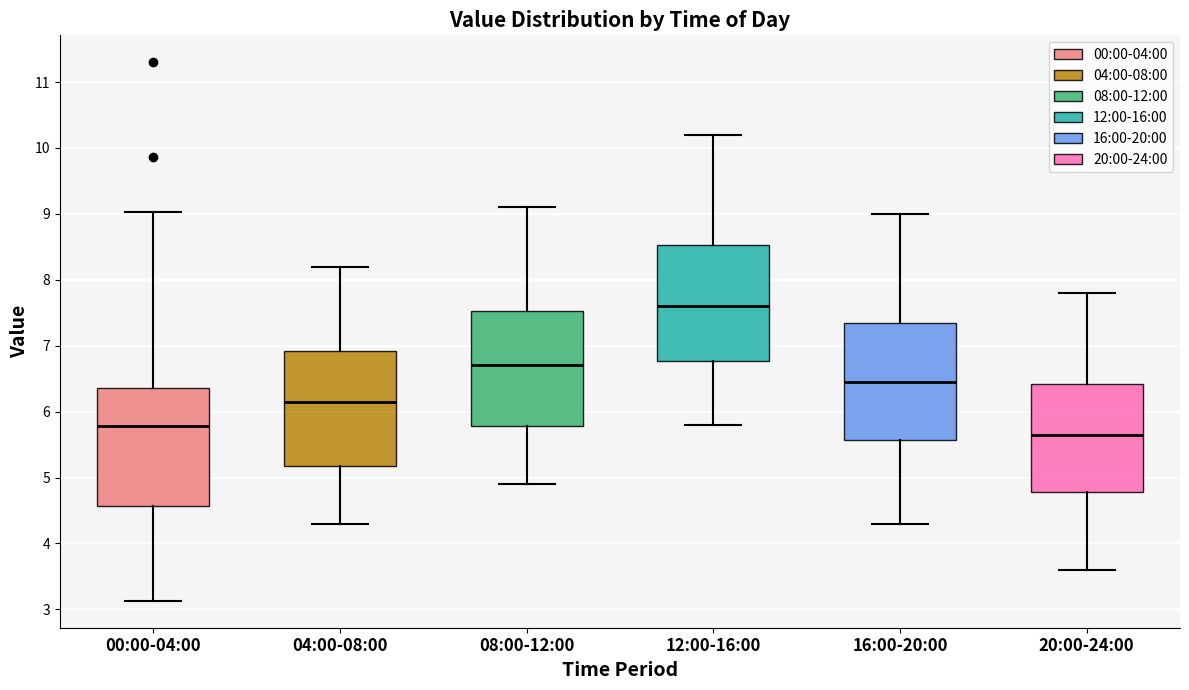

Which box has the lowest median line?

20:00-24:00